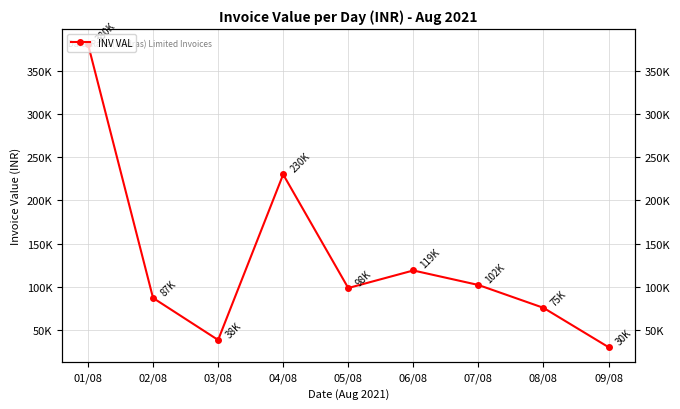

Between 06/08 and 03/08, which is larger?

06/08